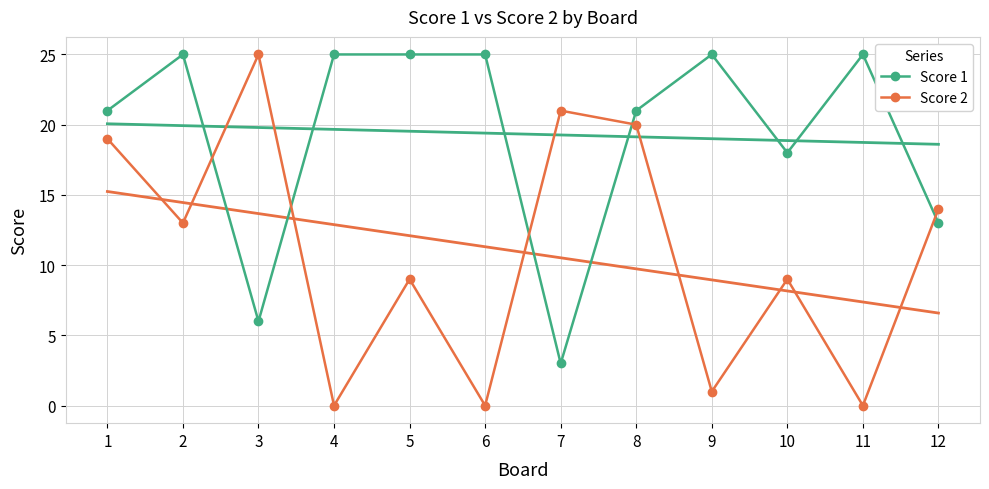

Reading right to left, what are all the values shown in this chart?

Score 1: 13	25	18	25	21	3	25	25	25	6	25	21
Score 2: 14	0	9	1	20	21	0	9	0	25	13	19